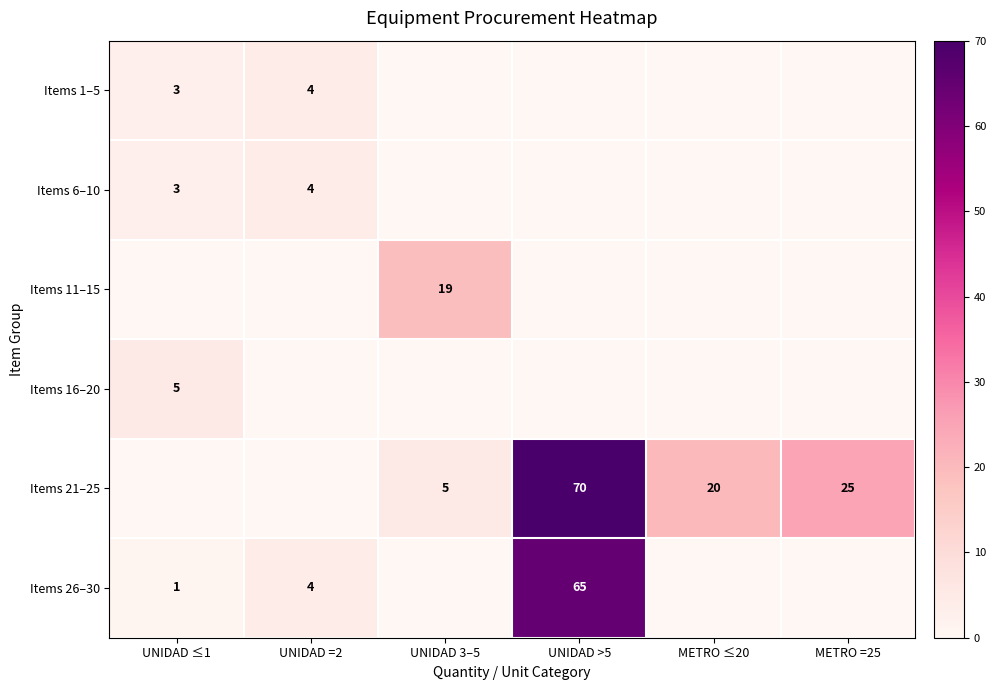

The value of Items 6–10 at UNIDAD ≤1 is 4. True or false?

False